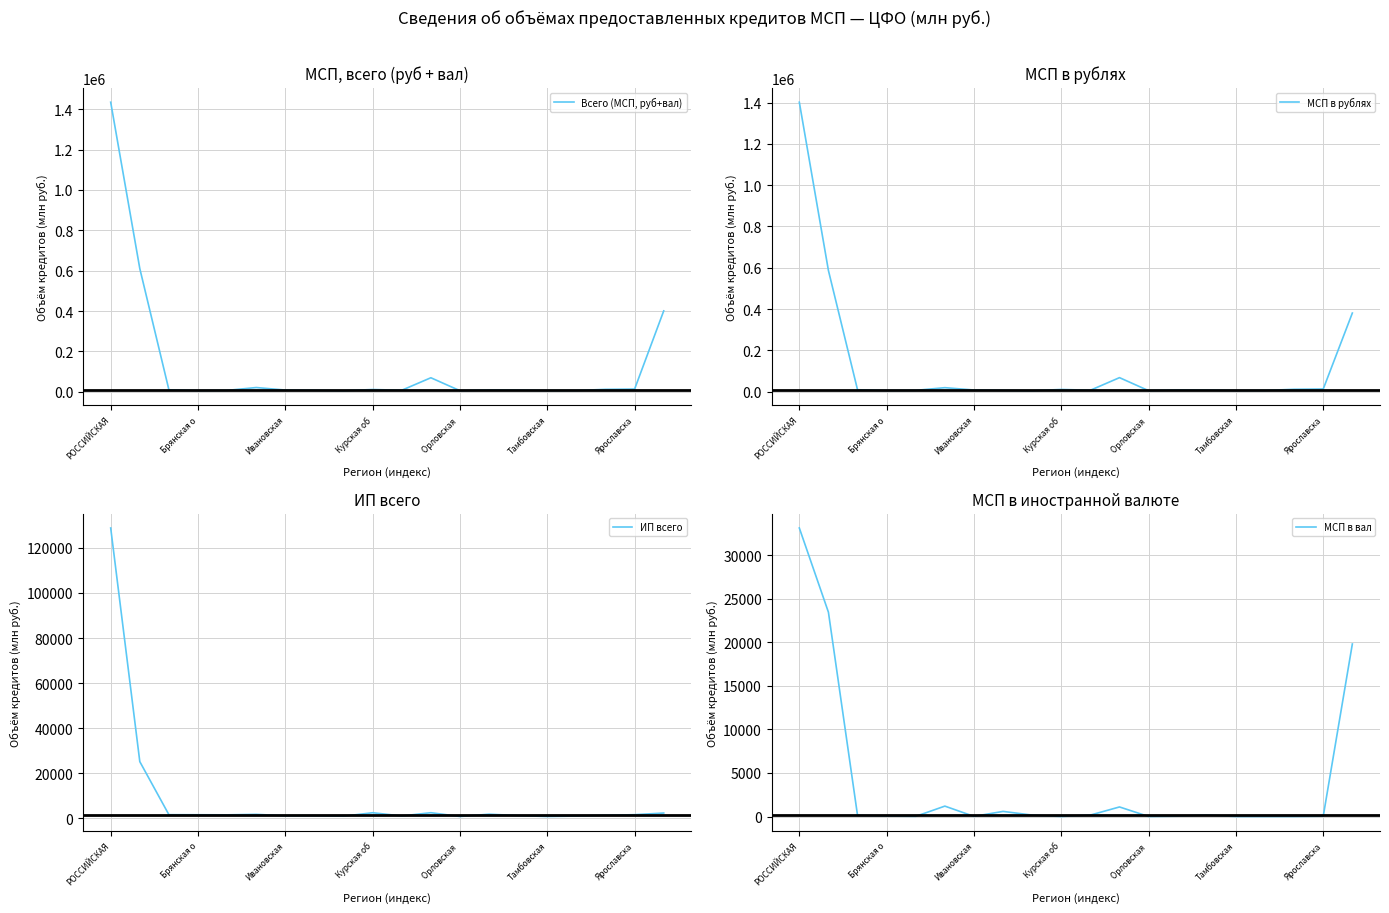

True or false: Всего (МСП, руб+вал) and МСП в рублях cross at least once.

False